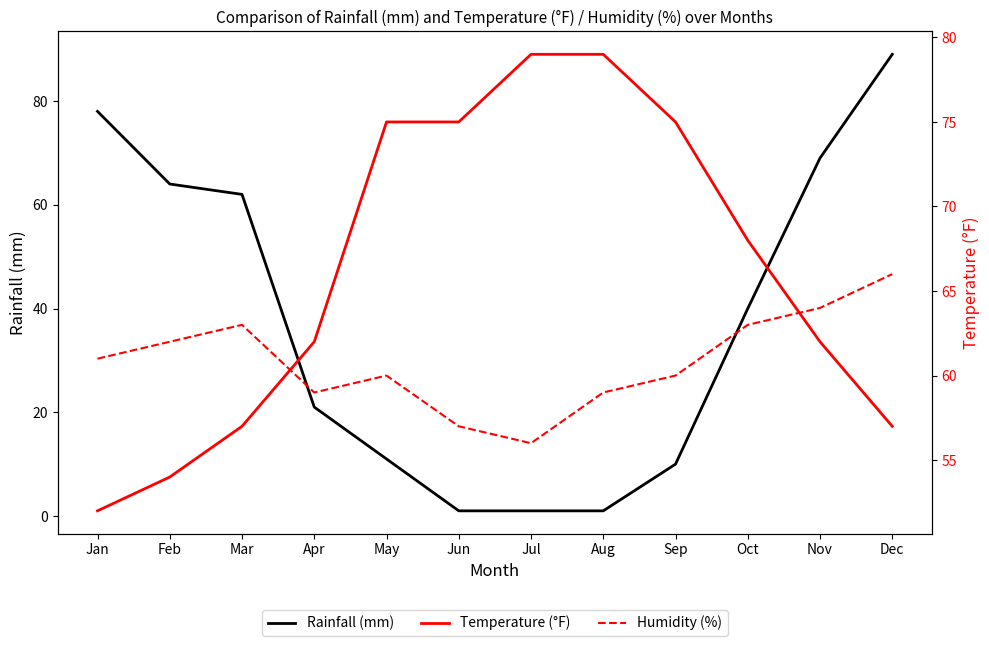

What is the value of the Temperature (°F) point at the 8th from the left?

79